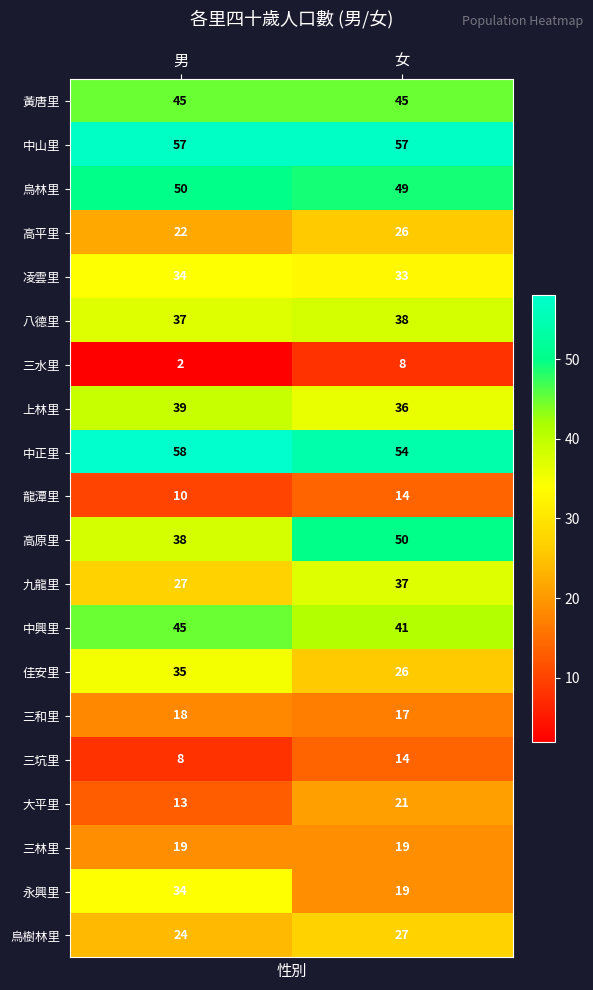

The value of 三和里 at 男 is 27. True or false?

False